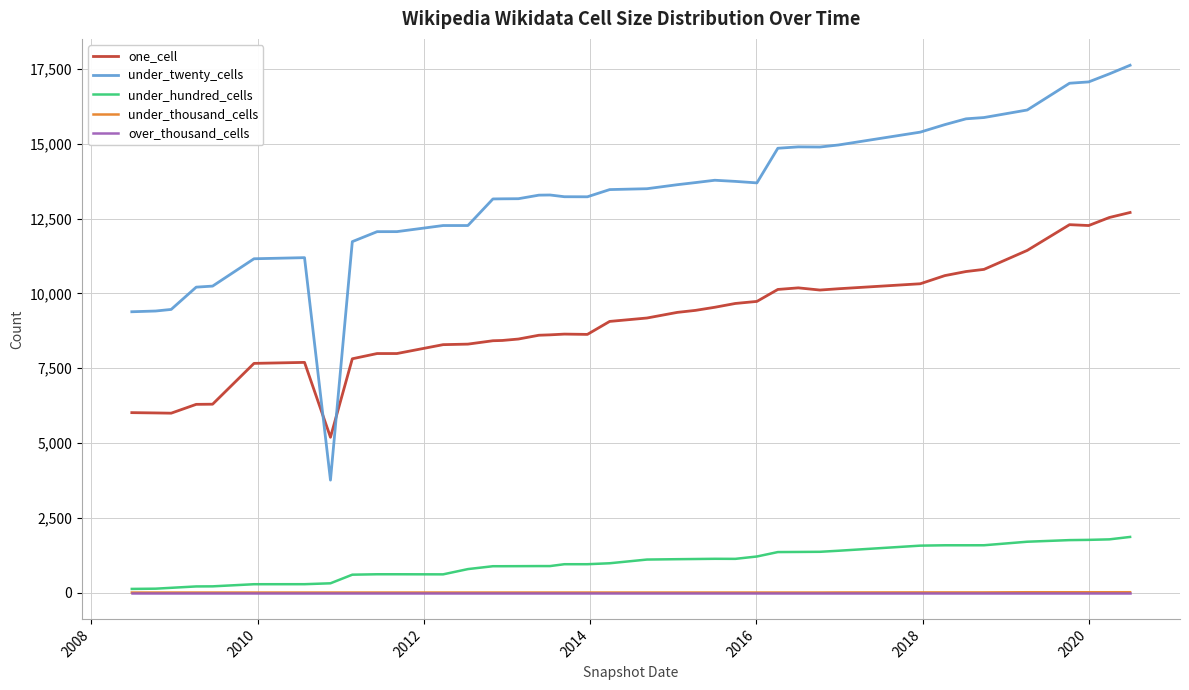

Which series has the largest total across all categories?

under_twenty_cells